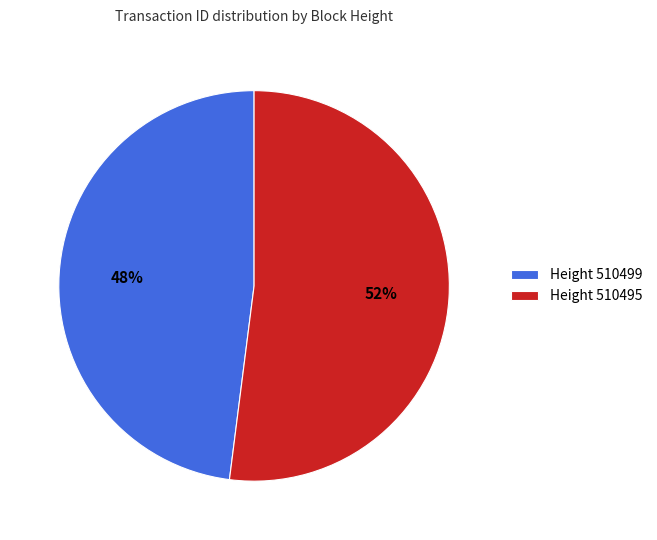

To the nearest percent, what is the difference between the largest and smallest slice percentages?

4%